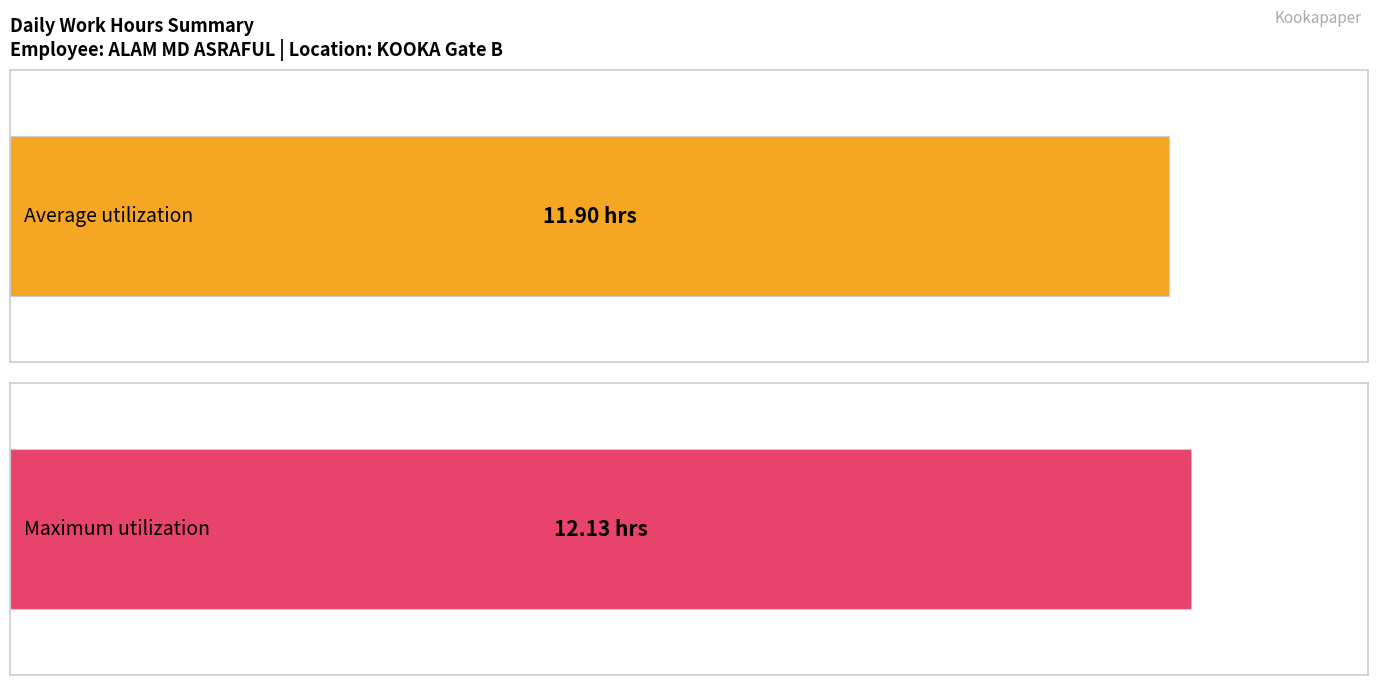

Are the bars grouped side by side (vs. stacked)?

No